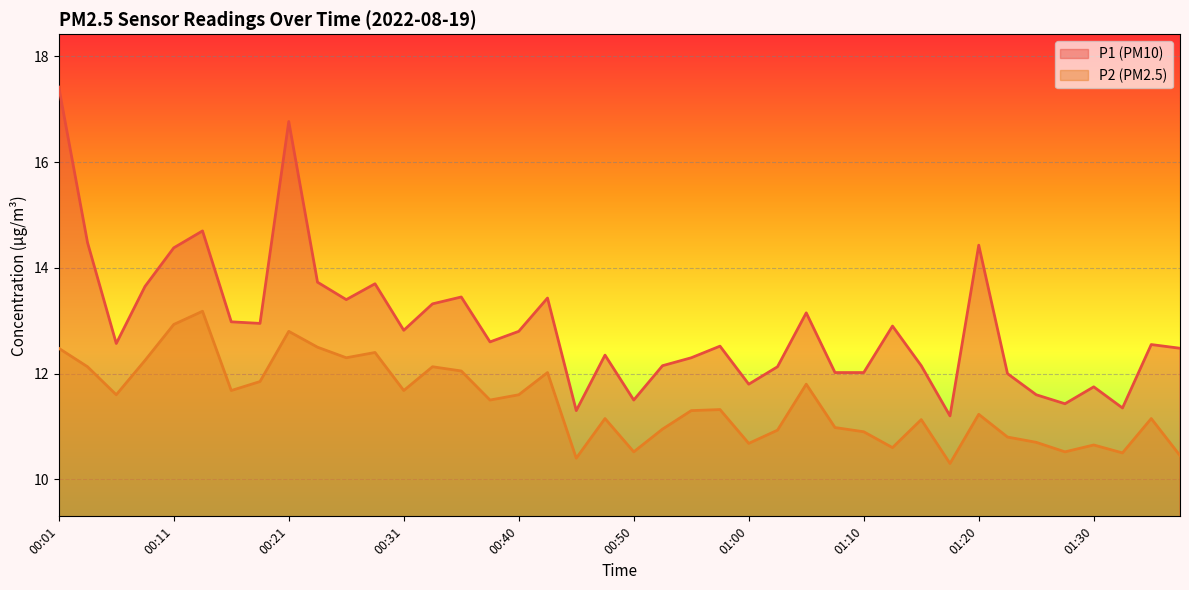

True or false: P2 has more than 2 points higher than both neighbors.

True